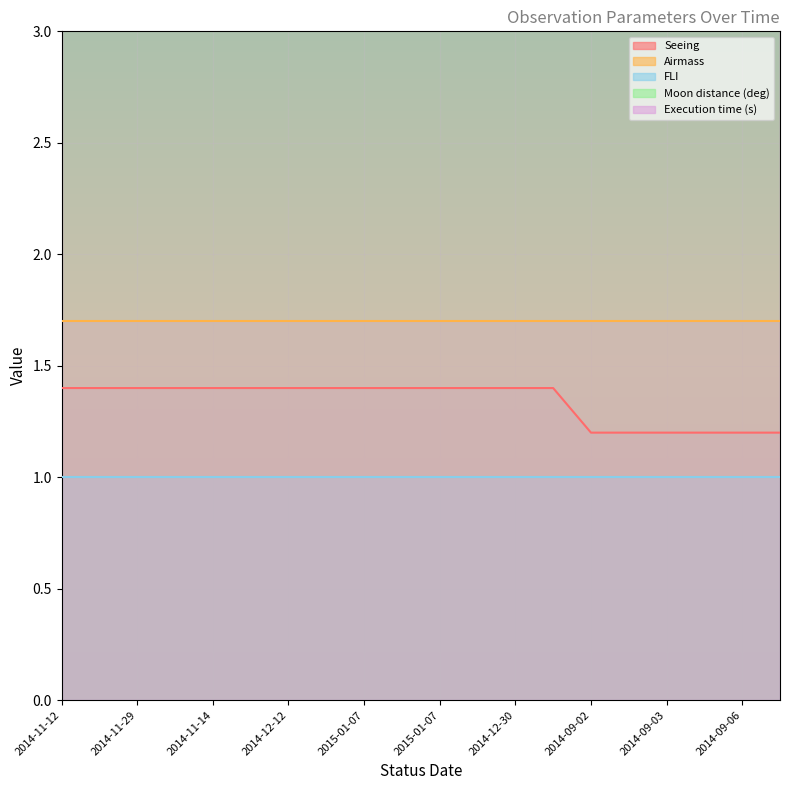

At how many categories does at least one series exceed 241?

20